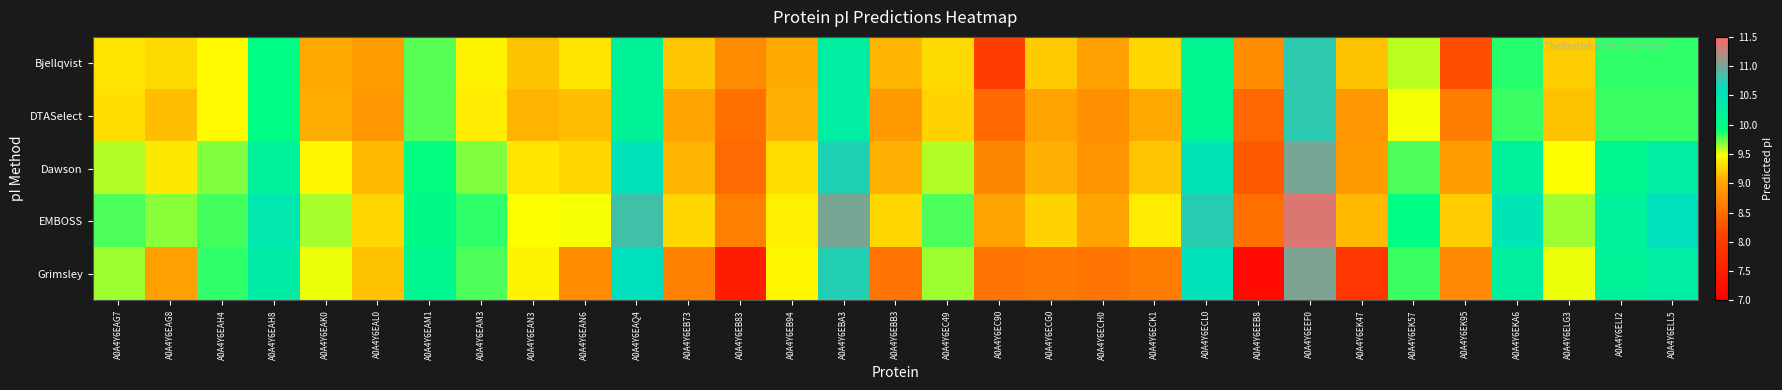

What is the total value across all series at A0A4Y6ECL0?

51.9